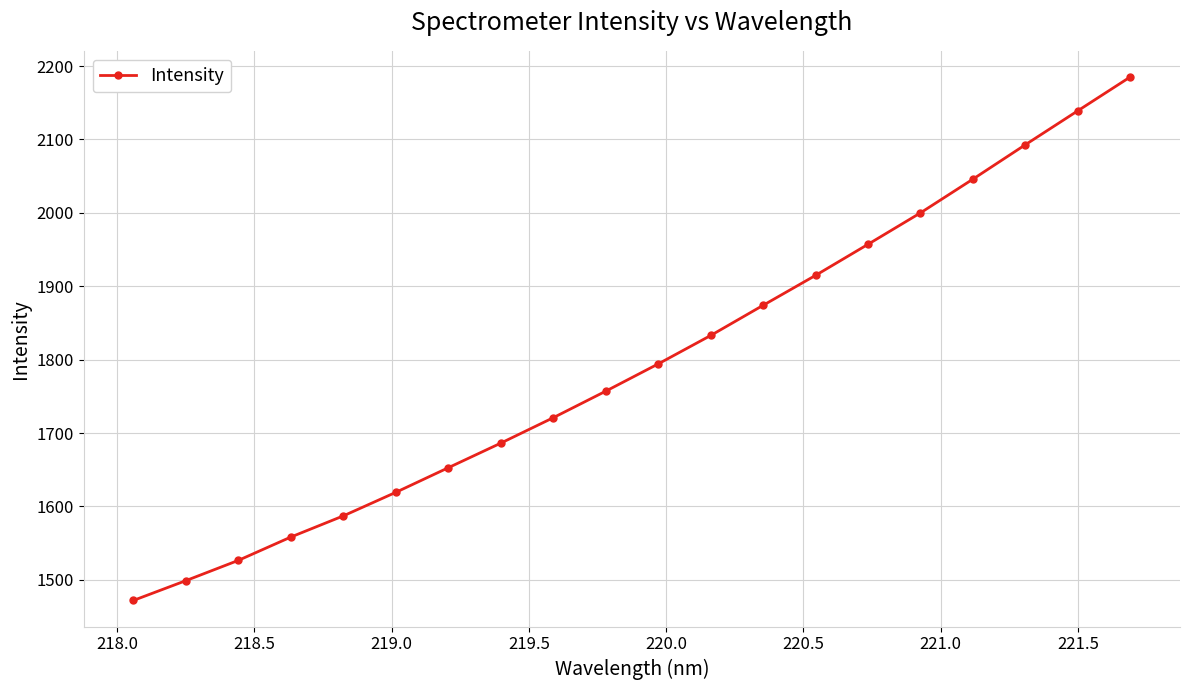

What is the difference between the maximum and minimum values?

713.0